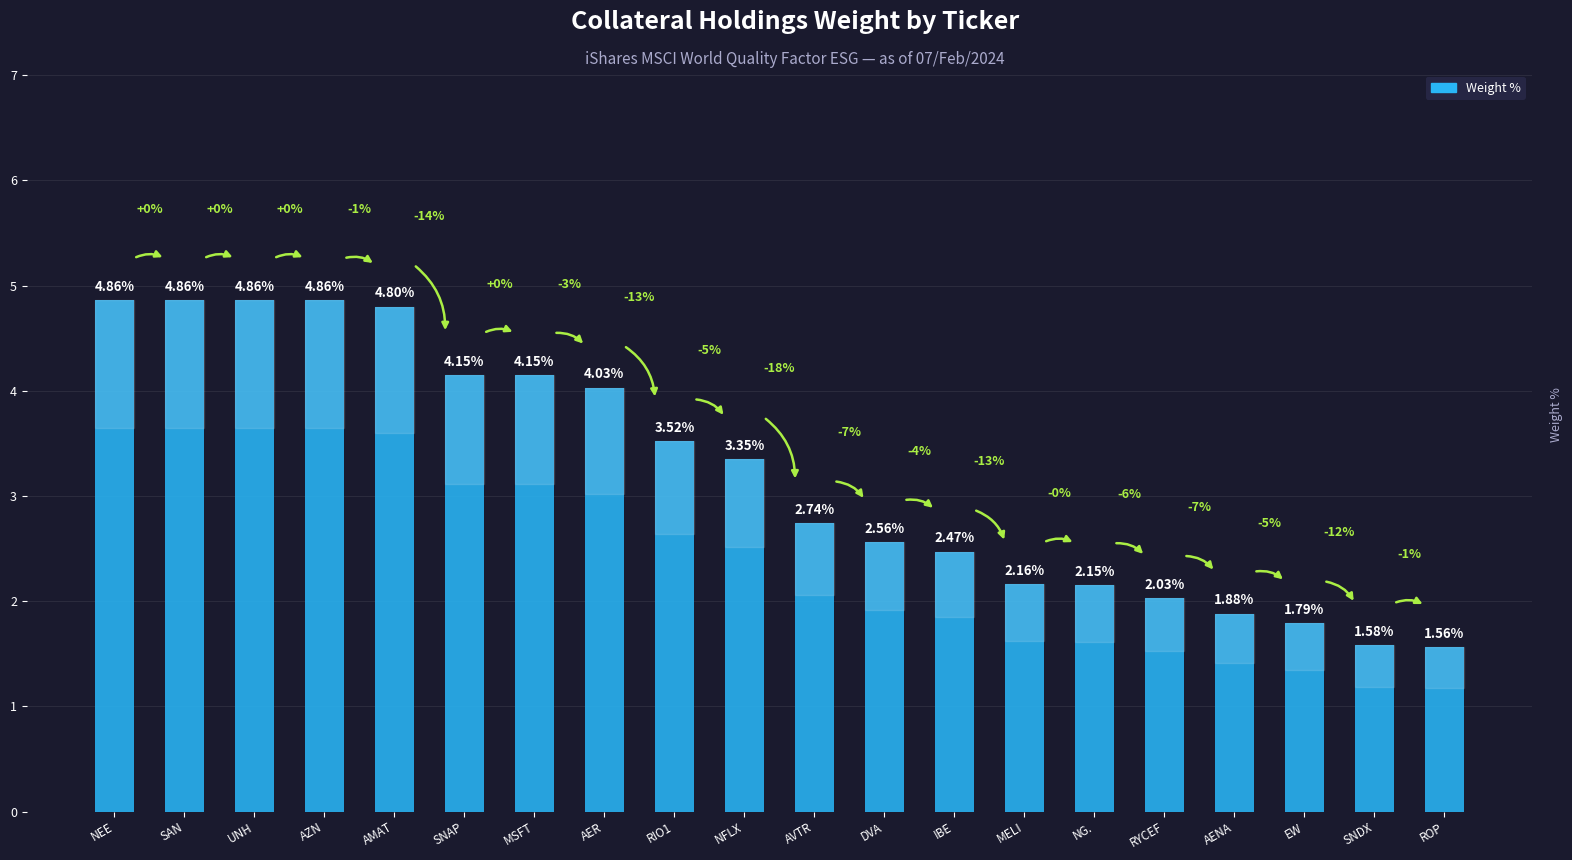

What is the change in value from MSFT to AENA?

-2.3